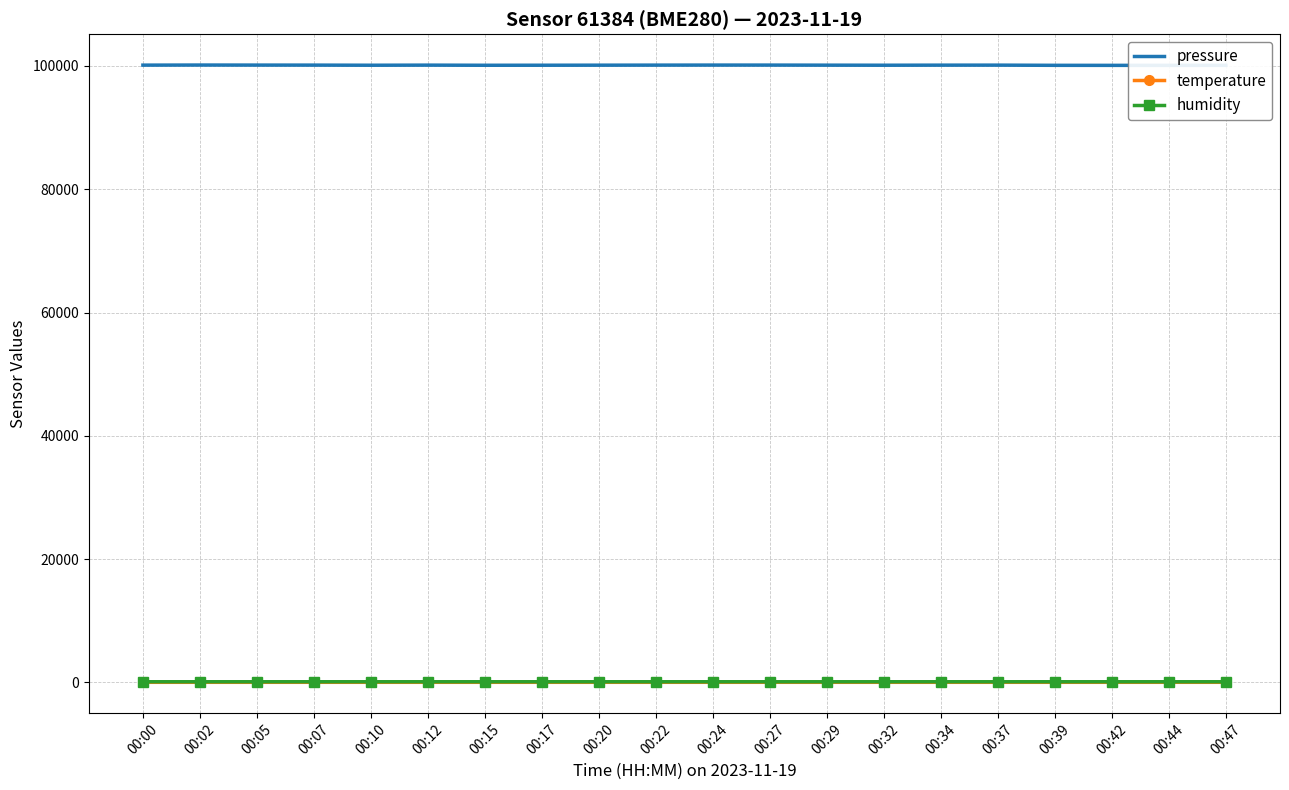

What is the sum of all temperature values?

239.1